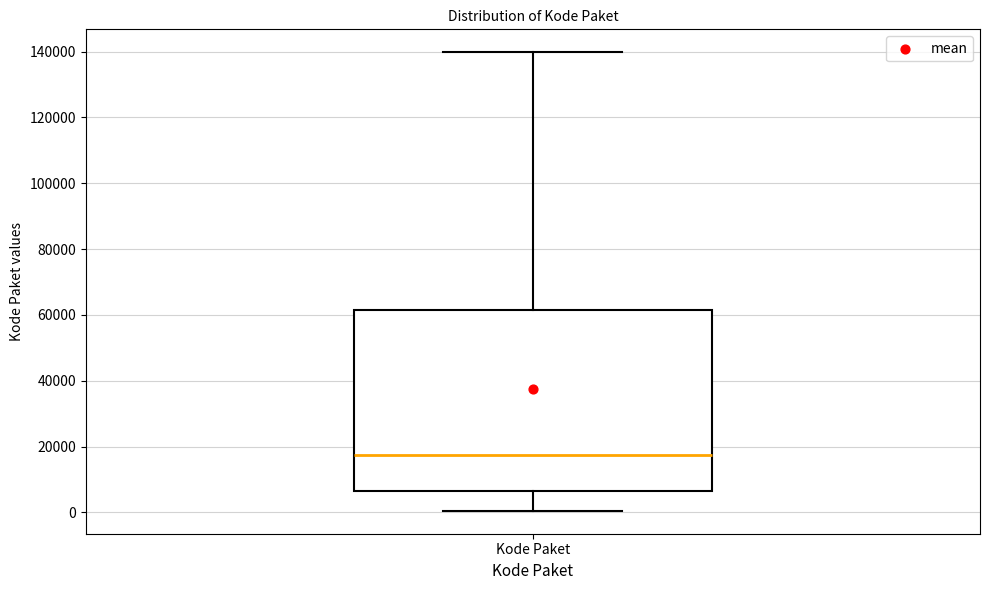

Where is the upper edge of the box for Kode Paket on the y-axis? The values are not printed on the chart, so give them approximately, as read against the axis.

62000